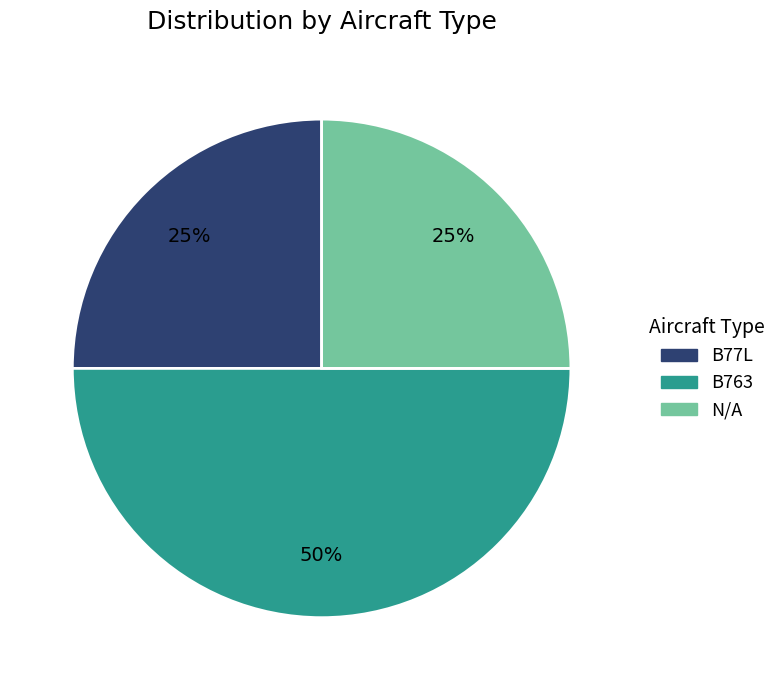

The B77L slice represents 10% of the pie. True or false?

False